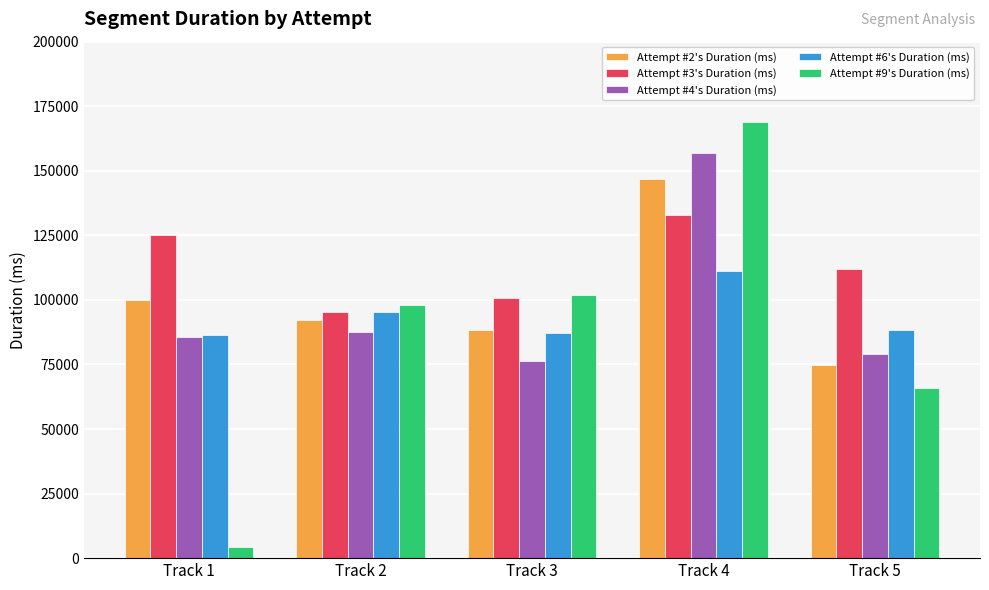

Which series changed the most between Track 1 and Track 5?

Attempt #9's Duration (ms)